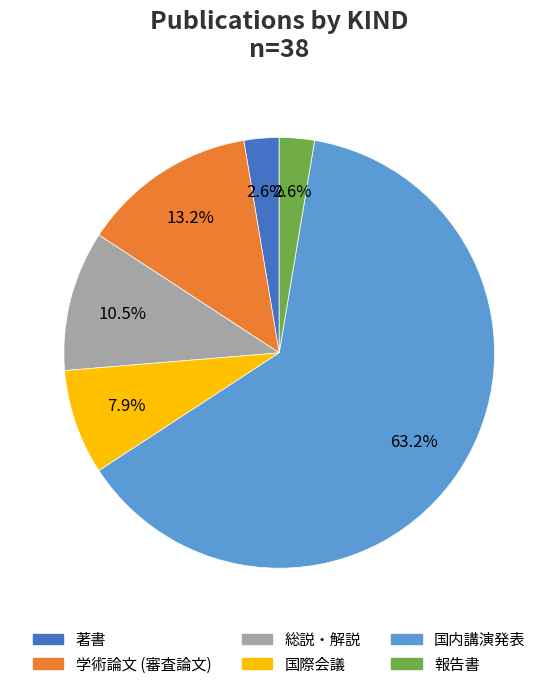

Which slice is the largest?

国内講演発表